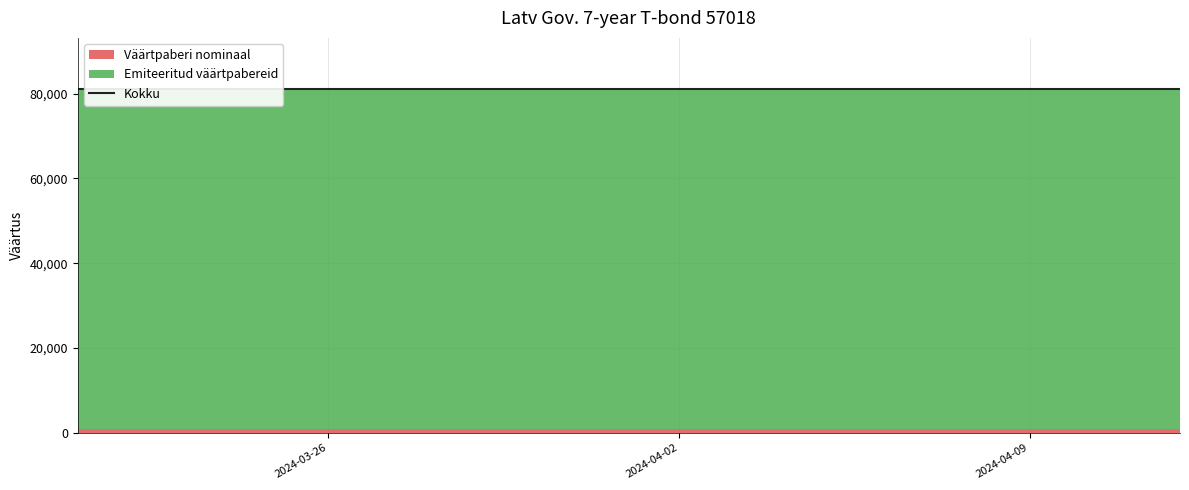

What is the maximum value shown in the chart?

80000